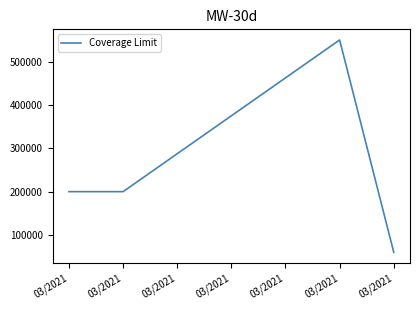

List the labels in order of value, smallest first.

03/2021, 03/2021, 03/2021, 03/2021